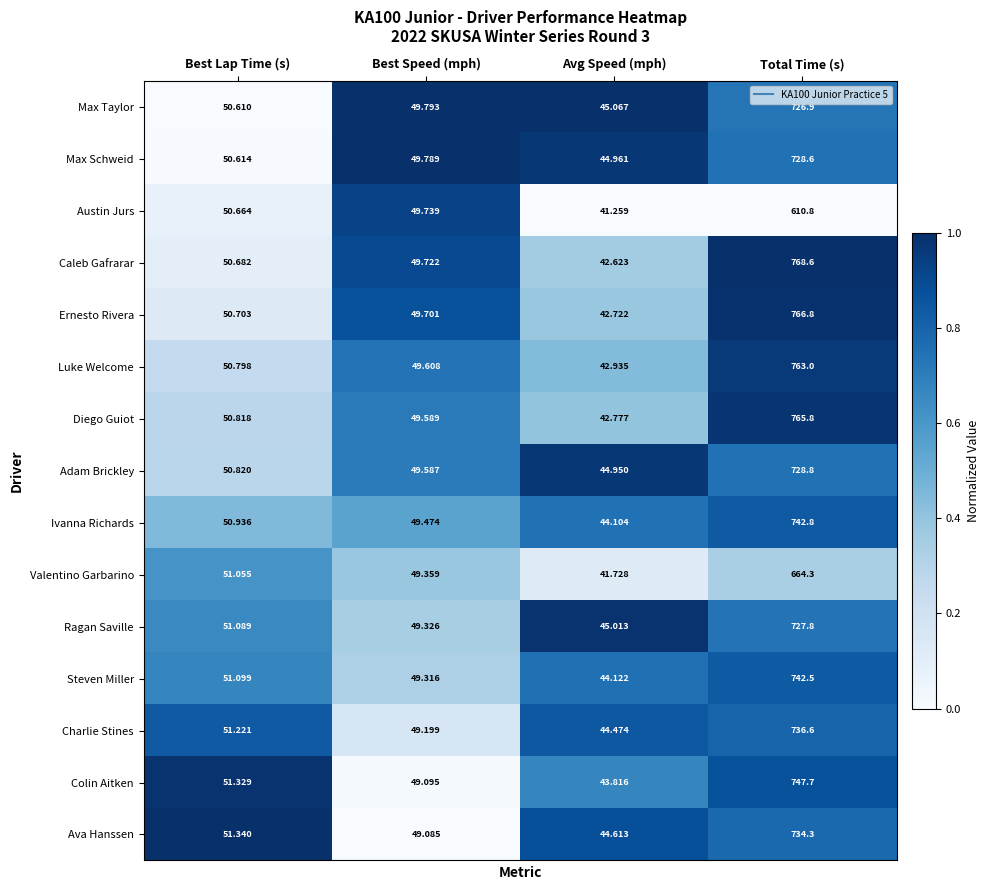

At which category does the chart reach its peak across all series?

Total Time (s)